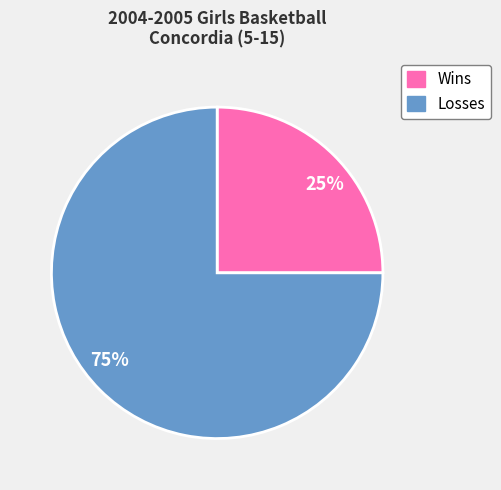

Is the sum of 75% and 25% greater than half?

Yes